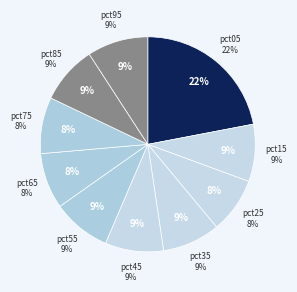

What is the largest slice in the pie chart?

pct05